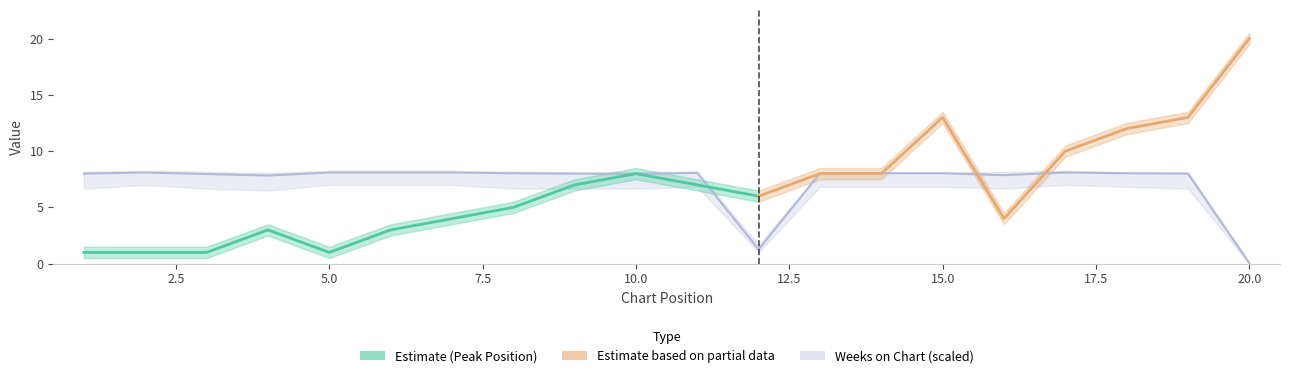

Where does the data first go above 8?

2